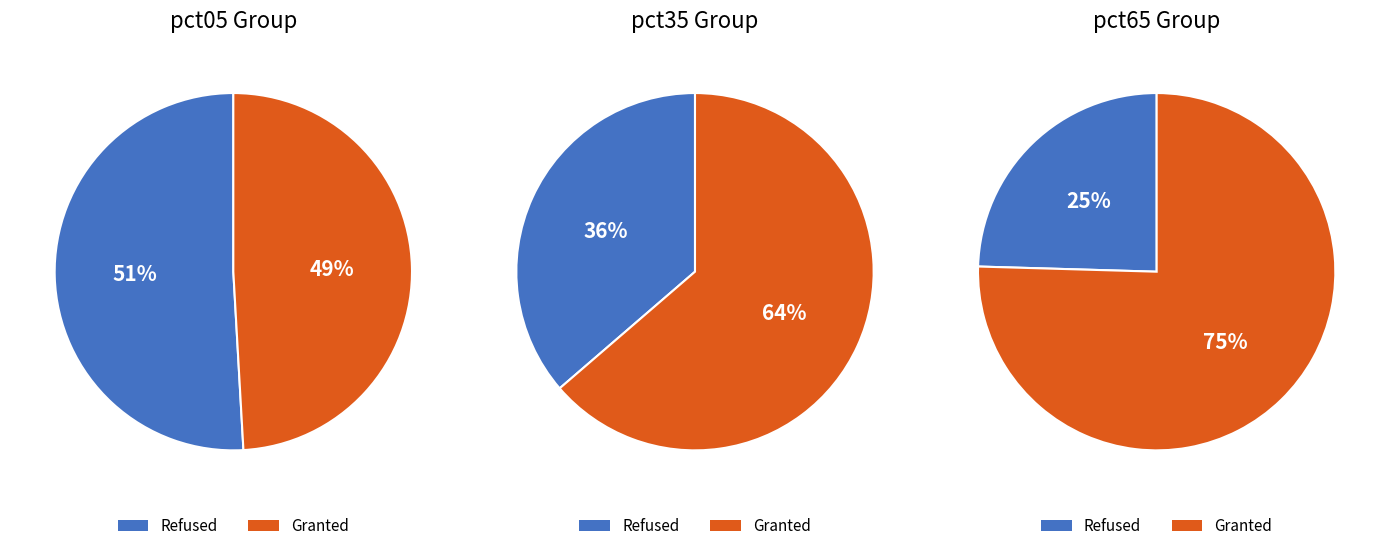

What percentage is NOT represented by pct05?

77.9%